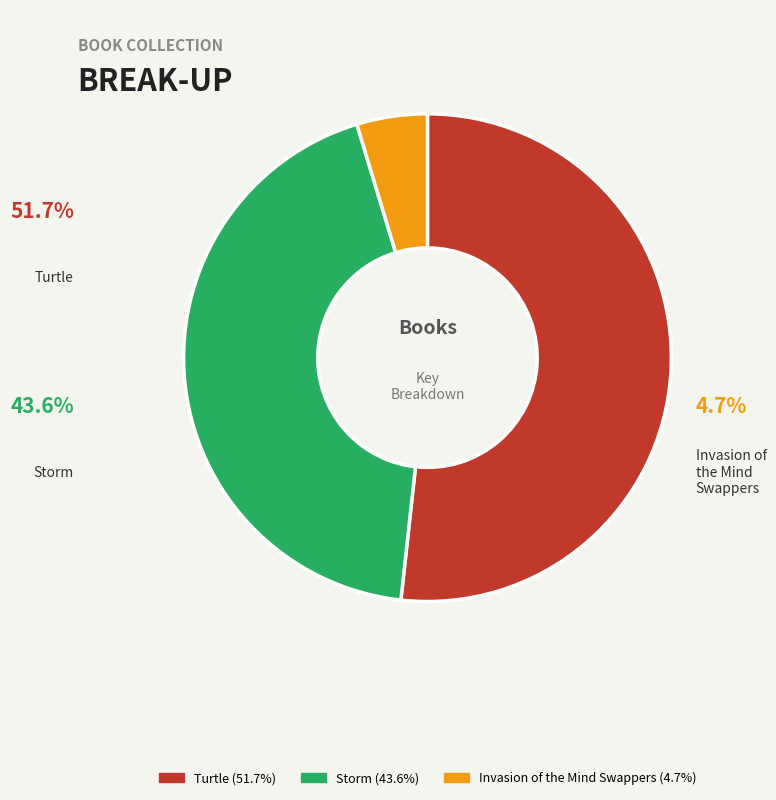

Is there a majority slice in this chart?

Yes